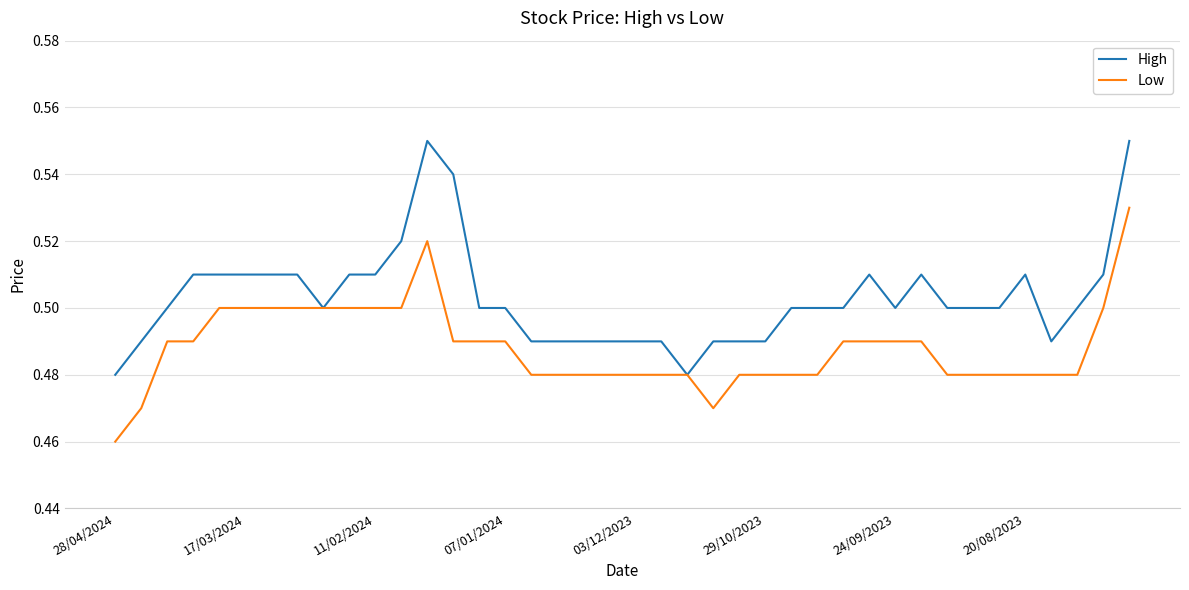

List the series in order of their peak value, lowest first.

Low, High